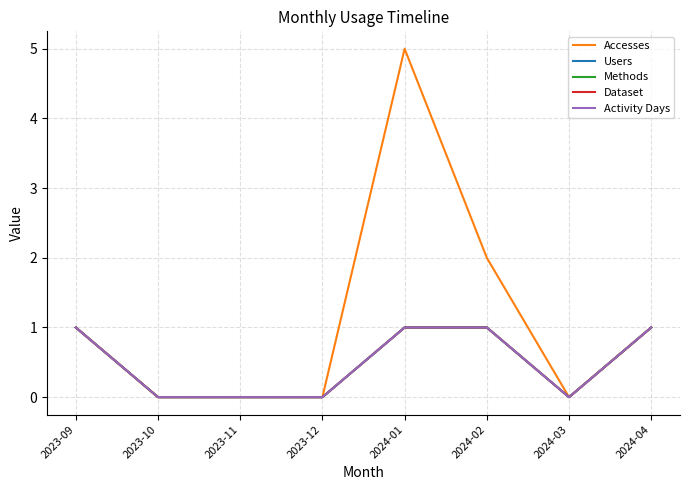

Which series has the largest total across all categories?

Accesses